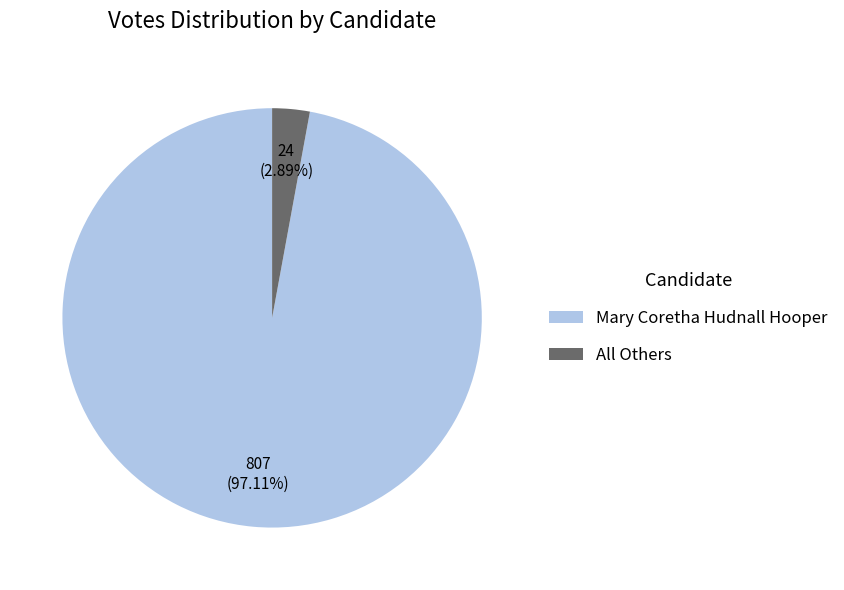

Which category has the smallest portion of the pie?

All Others